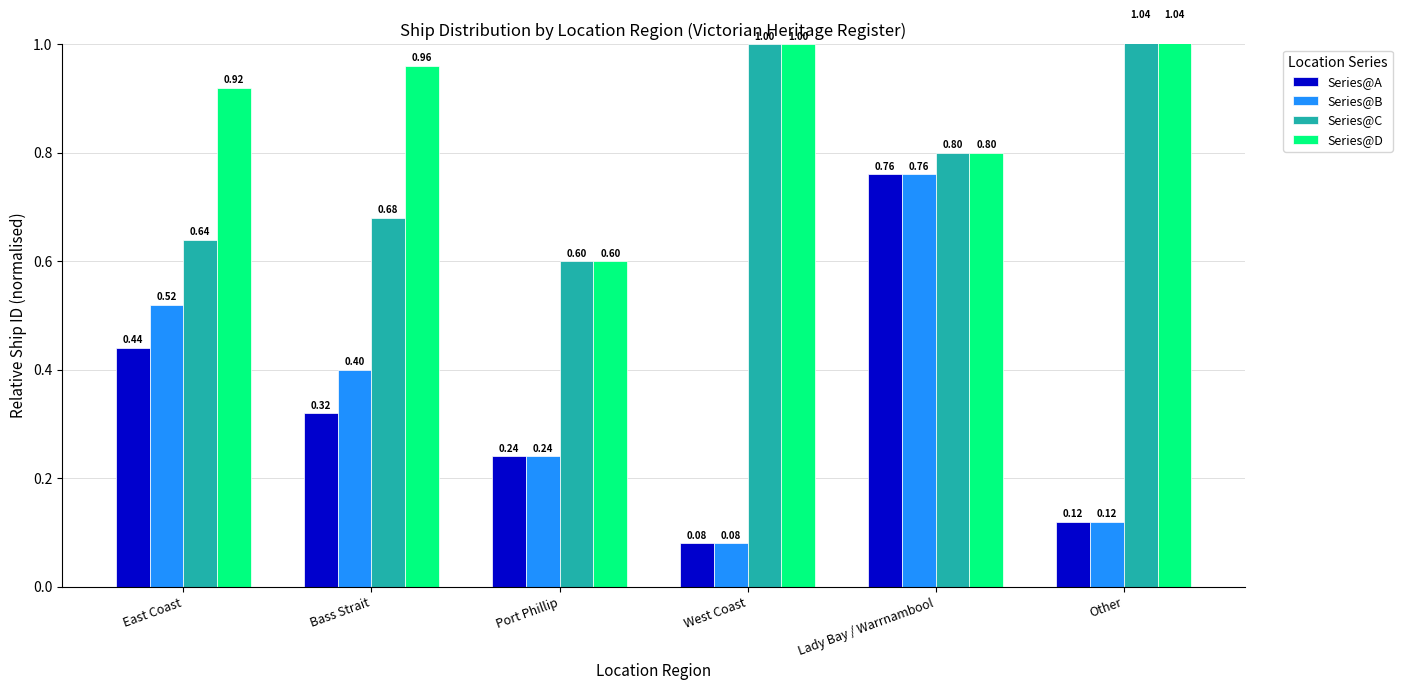

What is the difference between the second highest and minimum values in the Series@C series?

0.4